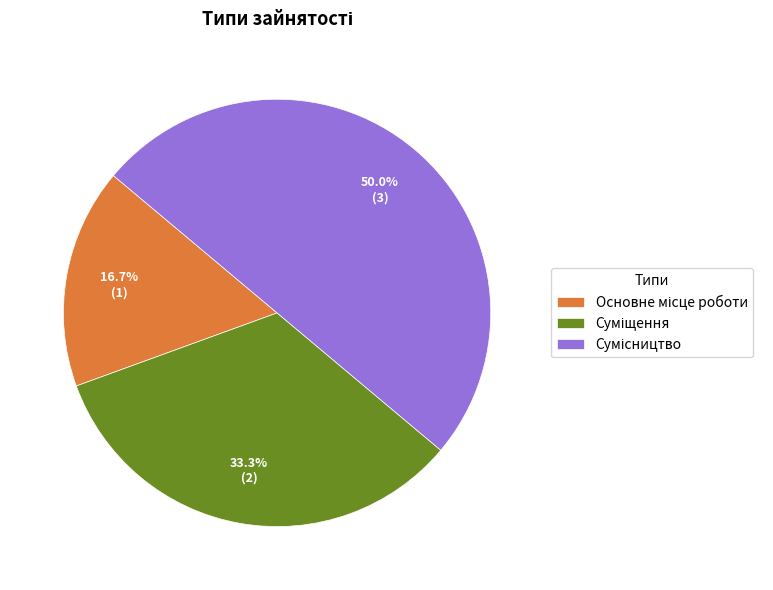

What is the change in value from Суміщення to Сумісництво?

+1